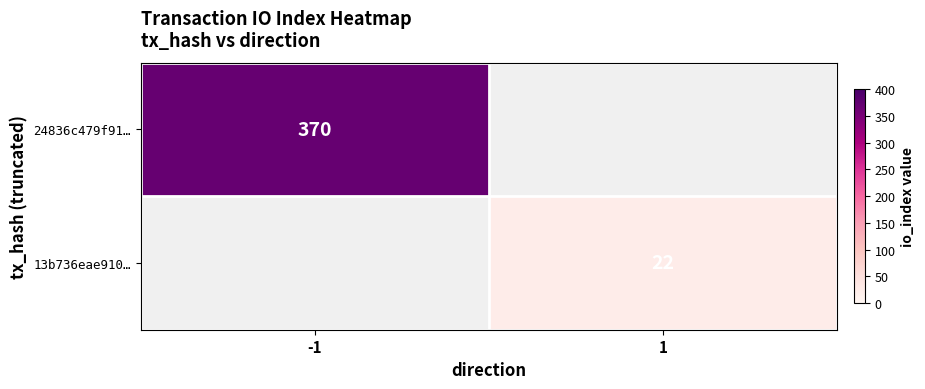

The 13b736eae910… series shows 31 at 1. True or false?

False